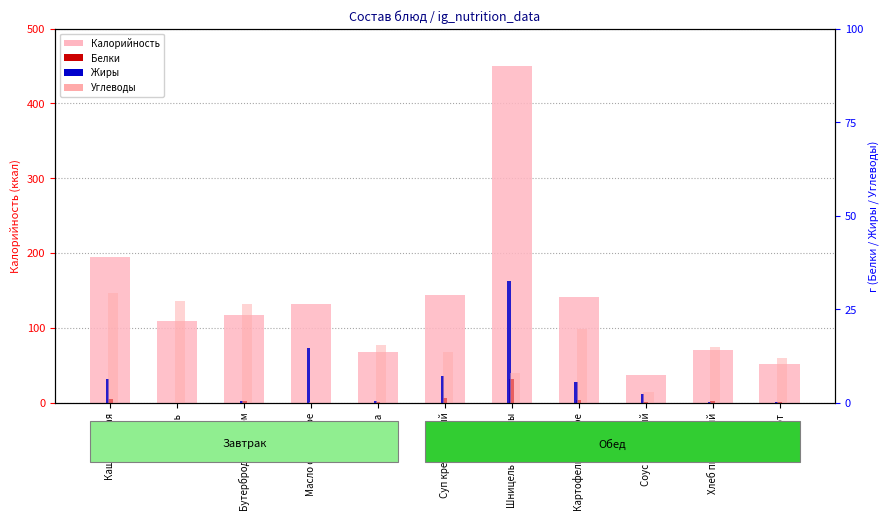

Count the number of categories in the chart.

11